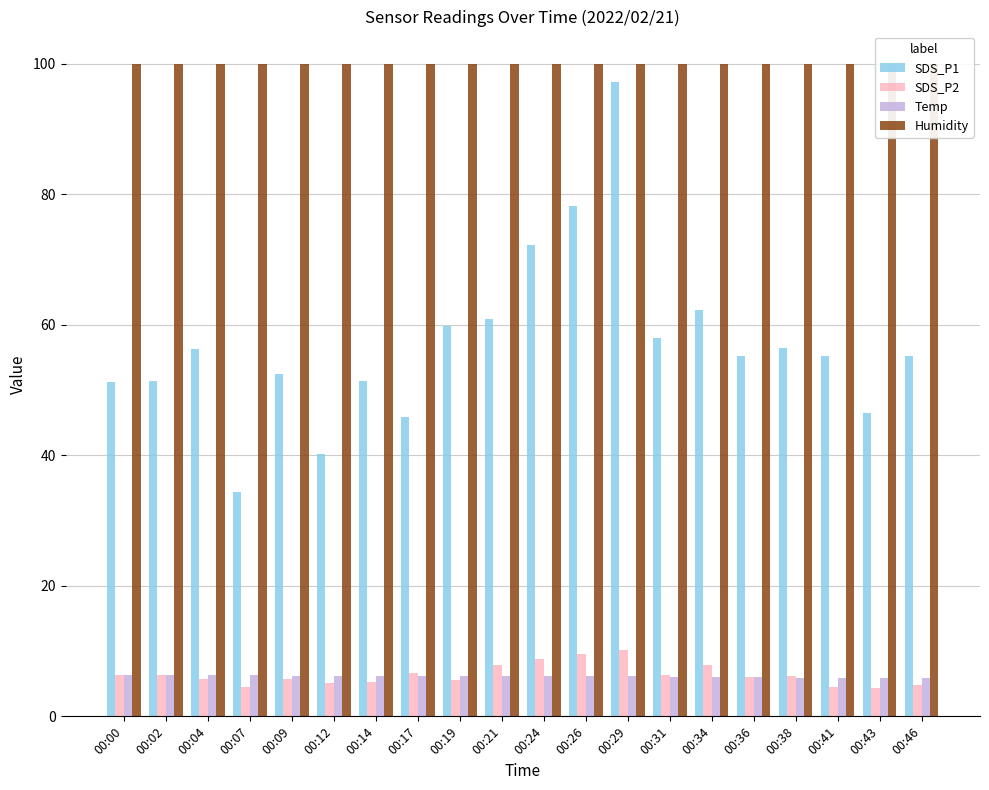

What is the value of the SDS_P2 bar at the 1st from the left?

6.3